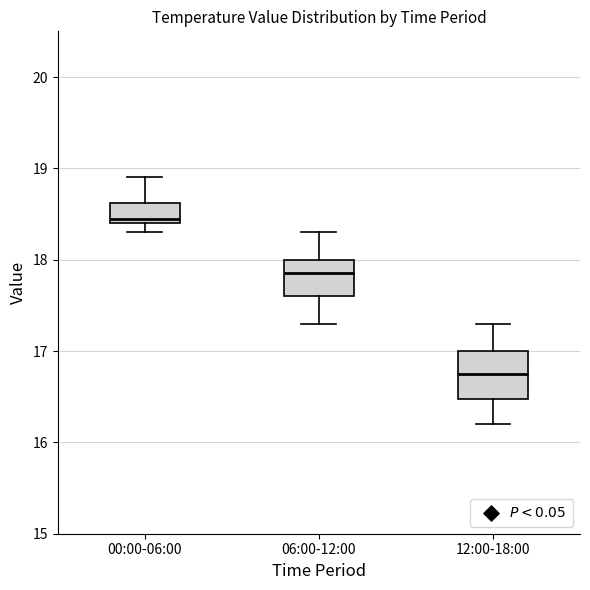

Reading left to right, read every box against the y-axis: the position of its median line, the range the box covers, and the ends of its whiskers. The values are not printed on the chart, so give them approximately, as read against the axis.

00:00-06:00: median 18.5, box 18.4 to 18.6, whiskers 18.3 to 18.9
06:00-12:00: median 17.9, box 17.6 to 18.0, whiskers 17.3 to 18.3
12:00-18:00: median 16.8, box 16.5 to 17.0, whiskers 16.2 to 17.3